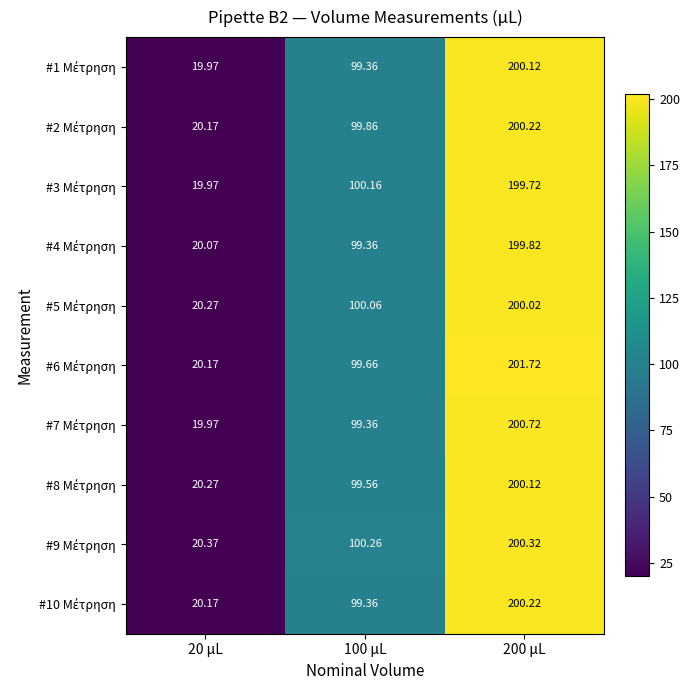

How many data points does each series have?

3